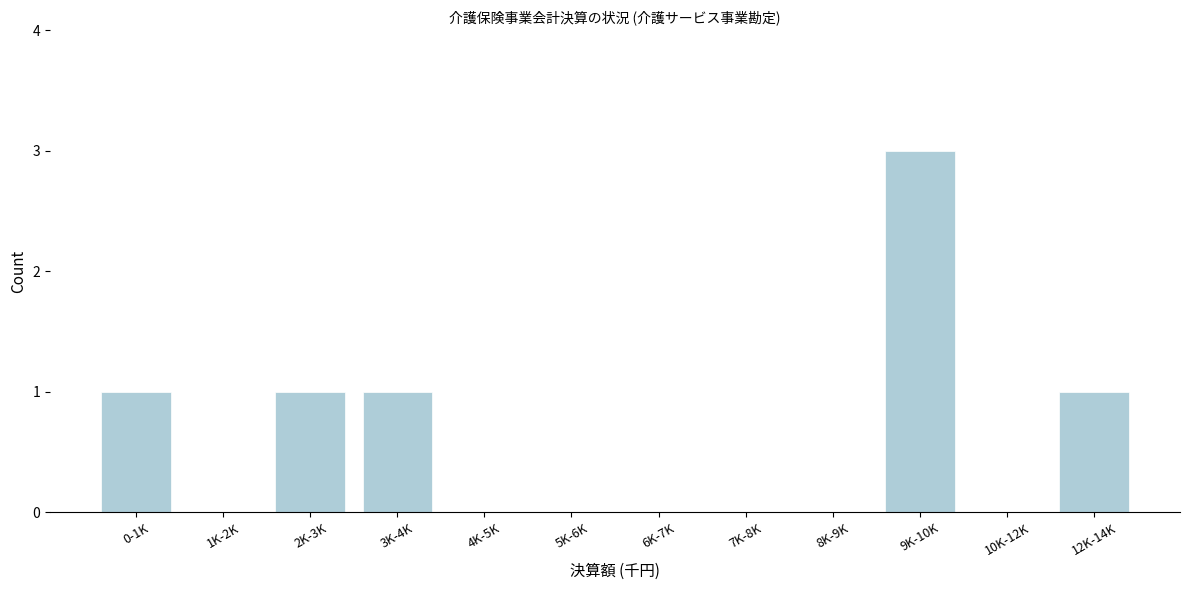

Reading left to right, what are all the values shown in this chart?

0-1K=1	1K-2K=0	2K-3K=1	3K-4K=1	4K-5K=0	5K-6K=0	6K-7K=0	7K-8K=0	8K-9K=0	9K-10K=3	10K-12K=0	12K-14K=1